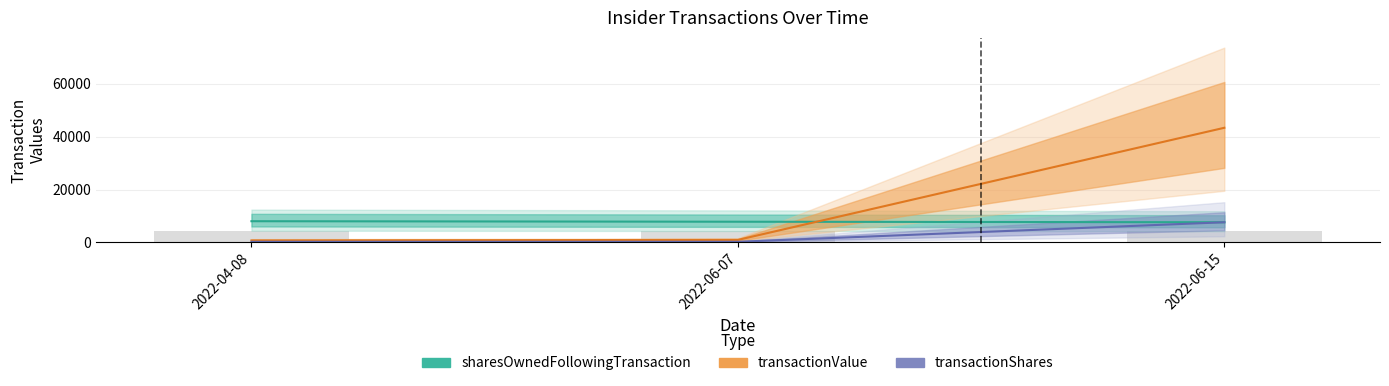

At how many categories does at least one series exceed 16235?

1